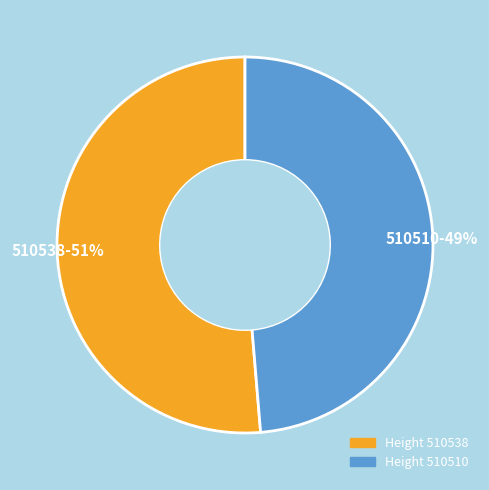

Which slice represents more than half of the pie?

510538